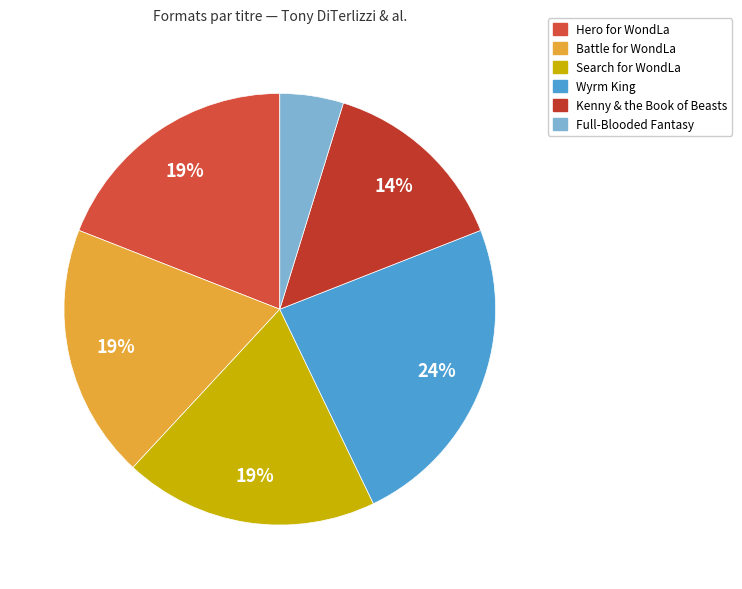

Is it true that Battle for WondLa is 19% of the pie?

True